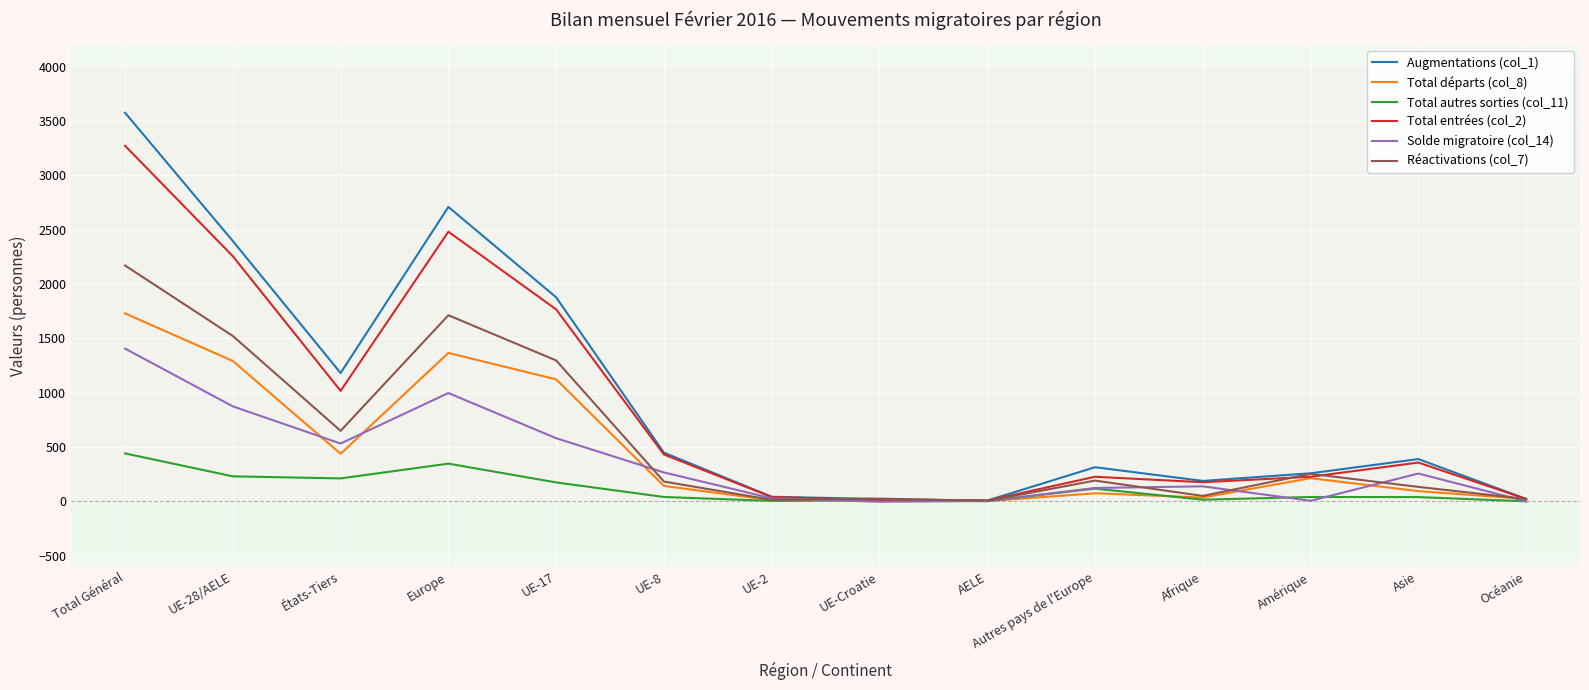

Which series has the largest range (max minus min)?

Augmentations (col_1)